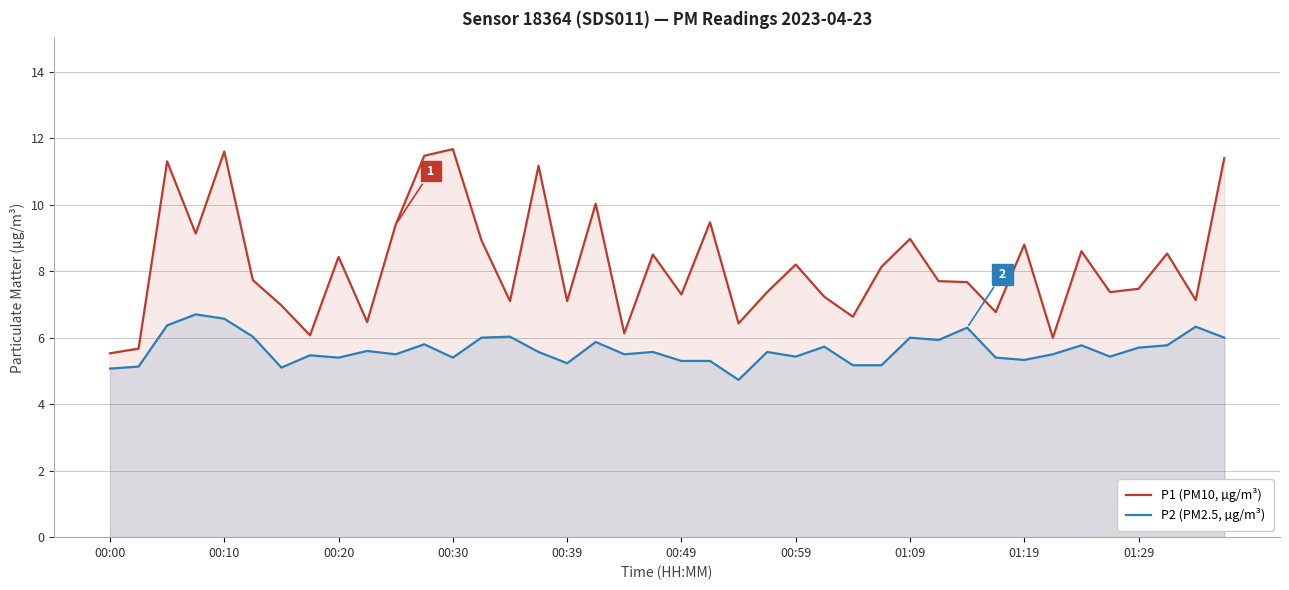

Read the P1 (PM10, µg/m³) value at 34.

8.6